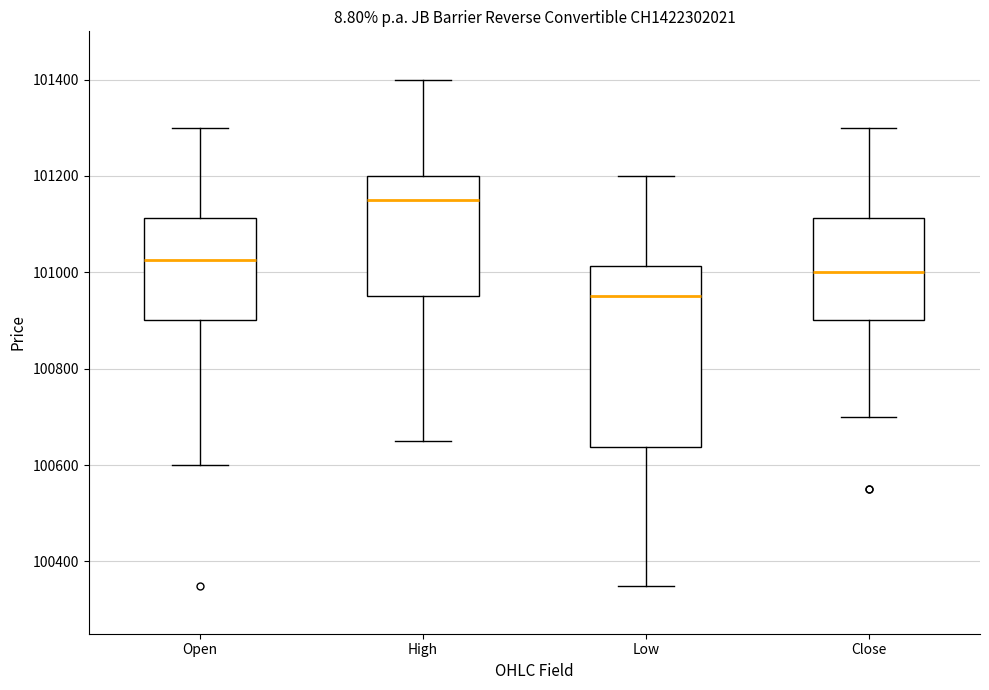

Reading left to right, read every box against the y-axis: the position of its median line, the range the box covers, and the ends of its whiskers. The values are not printed on the chart, so give them approximately, as read against the axis.

Open: median 101020, box 100900 to 101120, whiskers 100600 to 101300
High: median 101160, box 100960 to 101200, whiskers 100660 to 101400
Low: median 100960, box 100640 to 101020, whiskers 100360 to 101200
Close: median 101000, box 100900 to 101120, whiskers 100700 to 101300